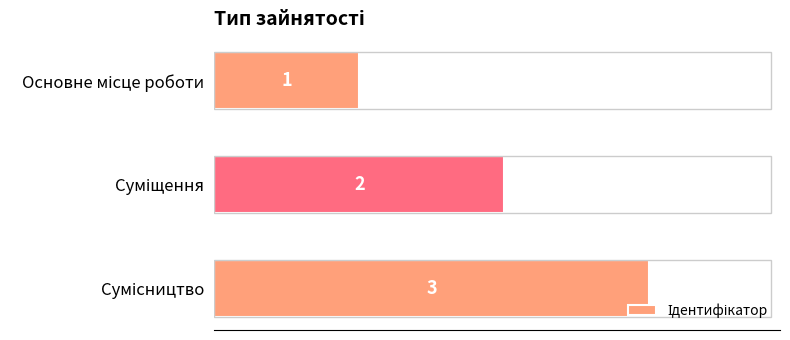

Count the values in the range 1 to 3.

3